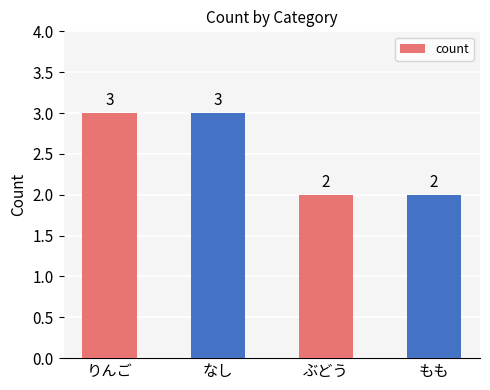

How many bars are there in total?

4